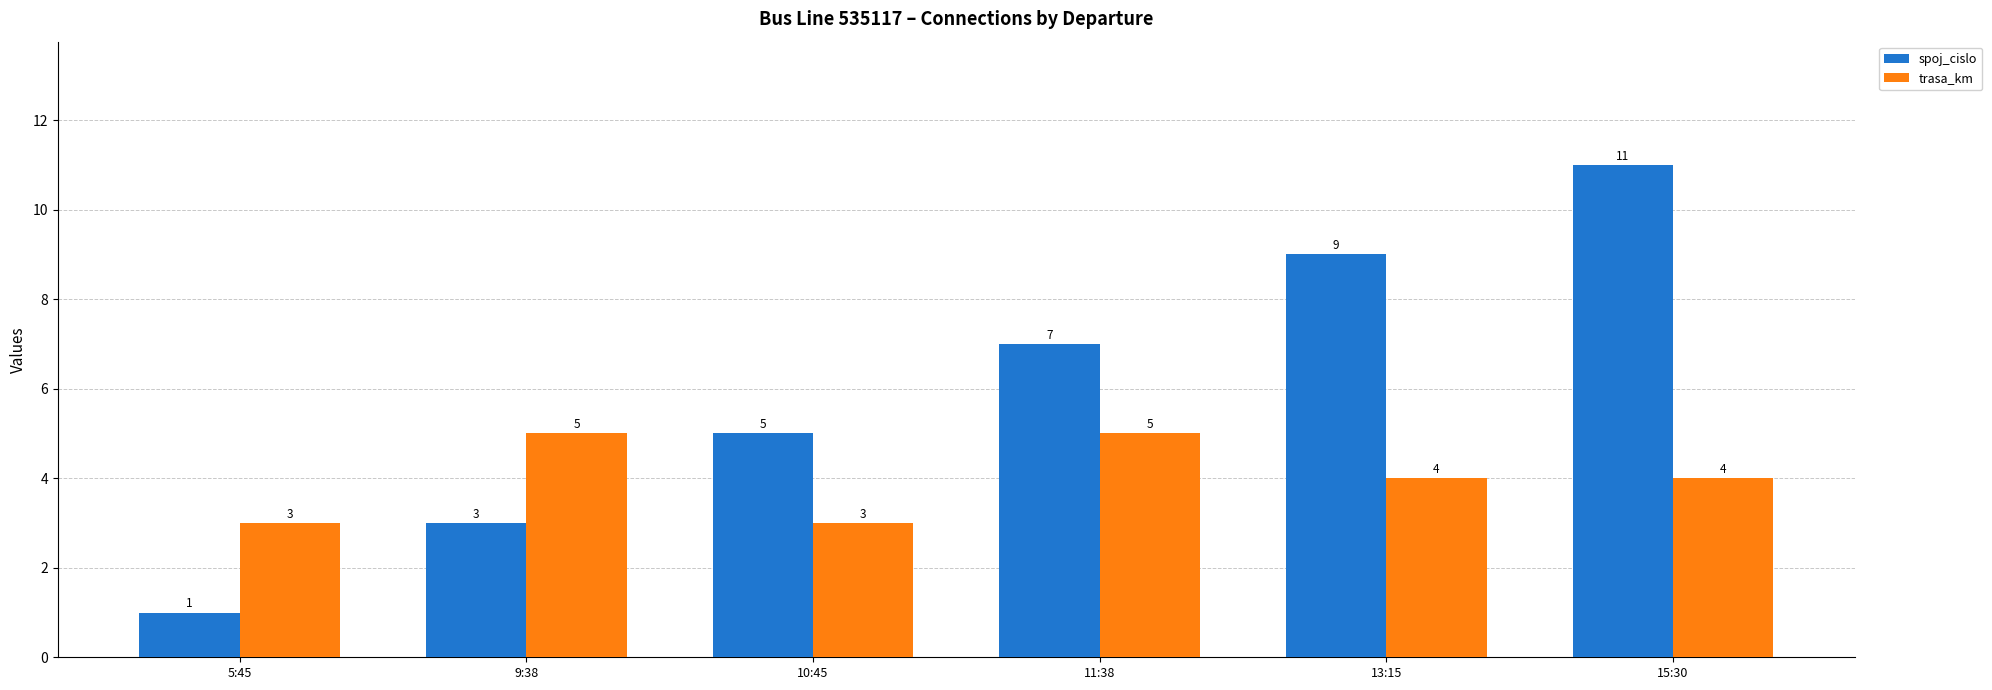

How many groups of bars are there?

6